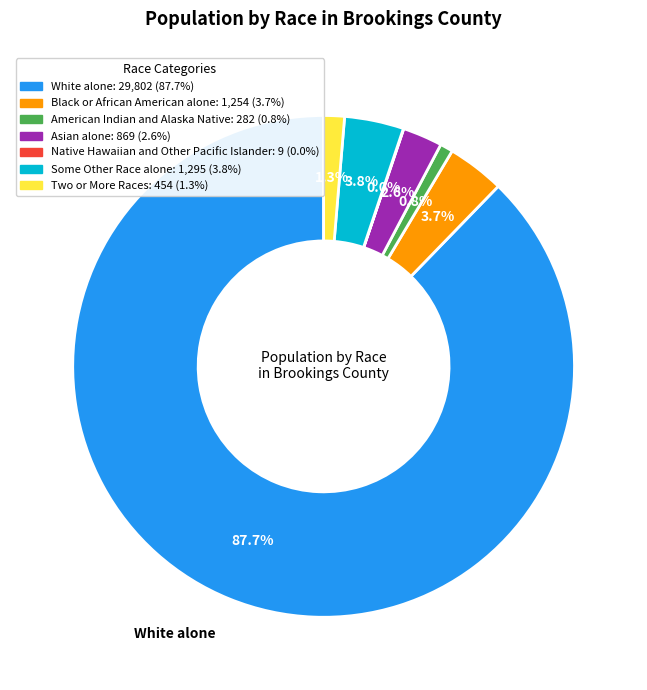

What is the majority slice?

White alone